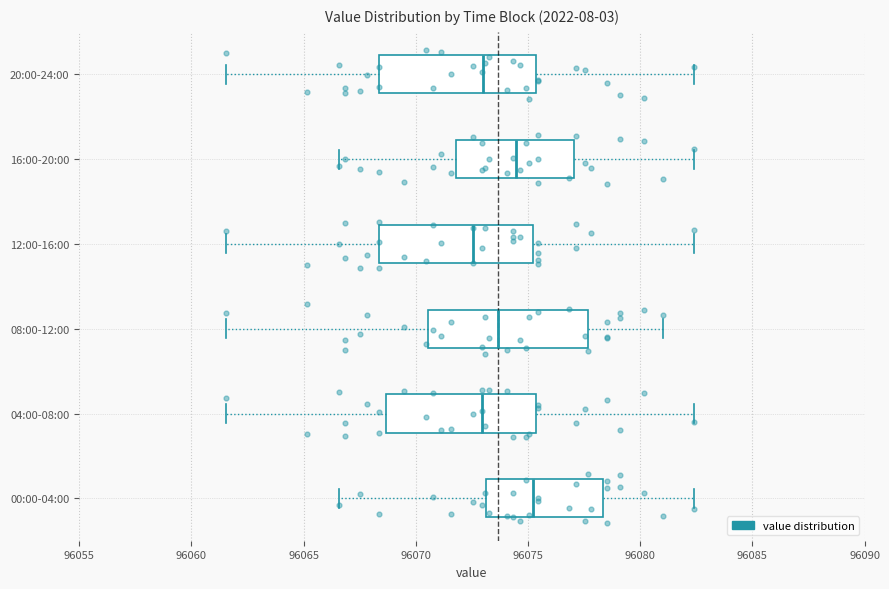

Which box's median line is the furthest to the right?

00:00-04:00